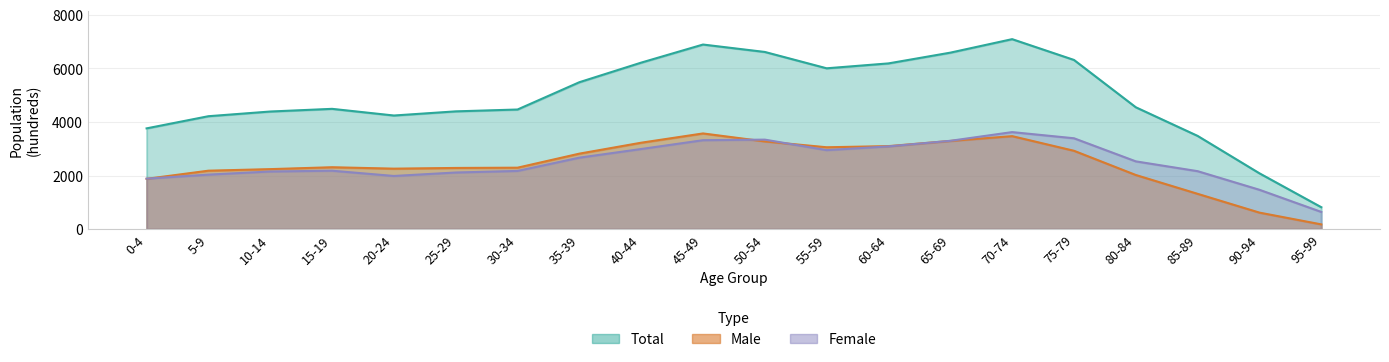

What are all the series names shown in the legend?

Male, Female, Total